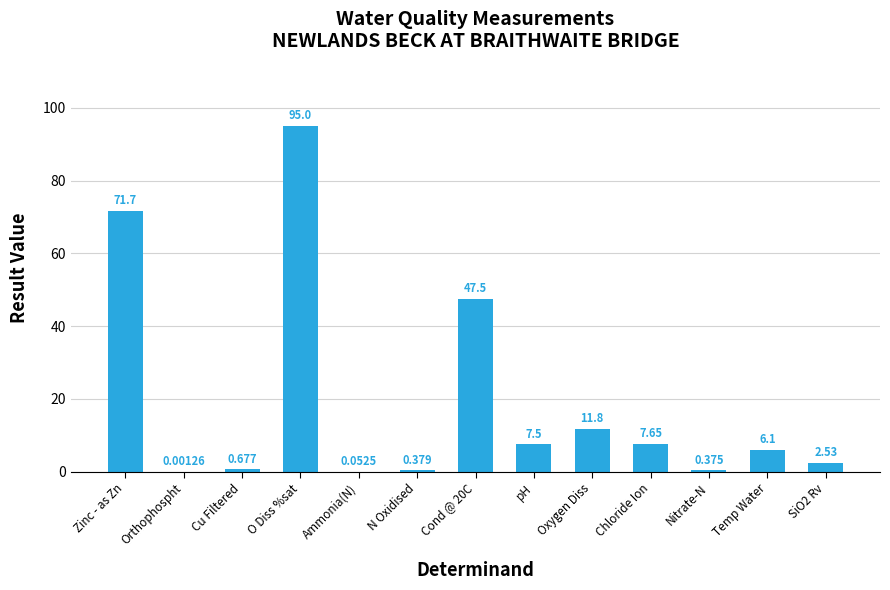

Which label corresponds to the largest value in the chart?

O Diss %sat